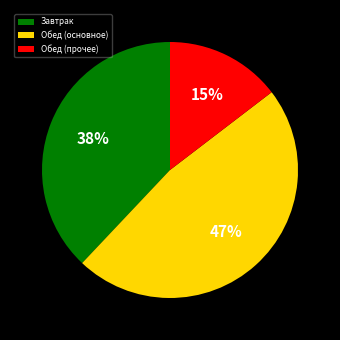

Is the sum of Обед (основное) and Обед (прочее) greater than half?

Yes